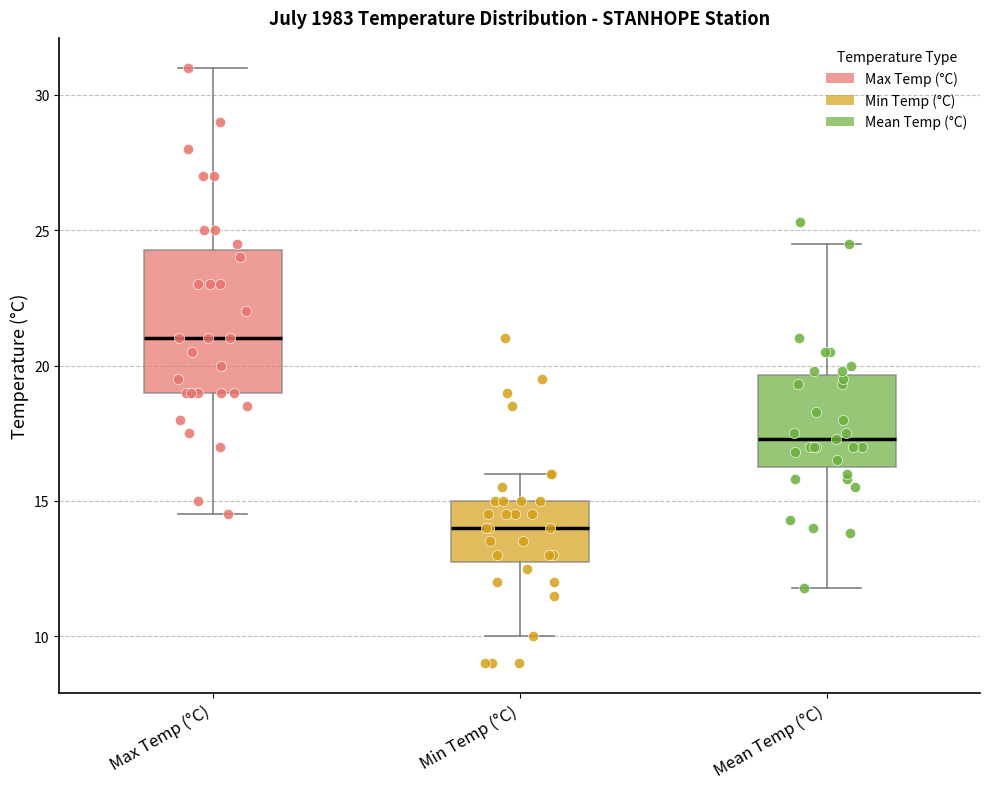

Which box has the highest median line?

Max Temp (°C)